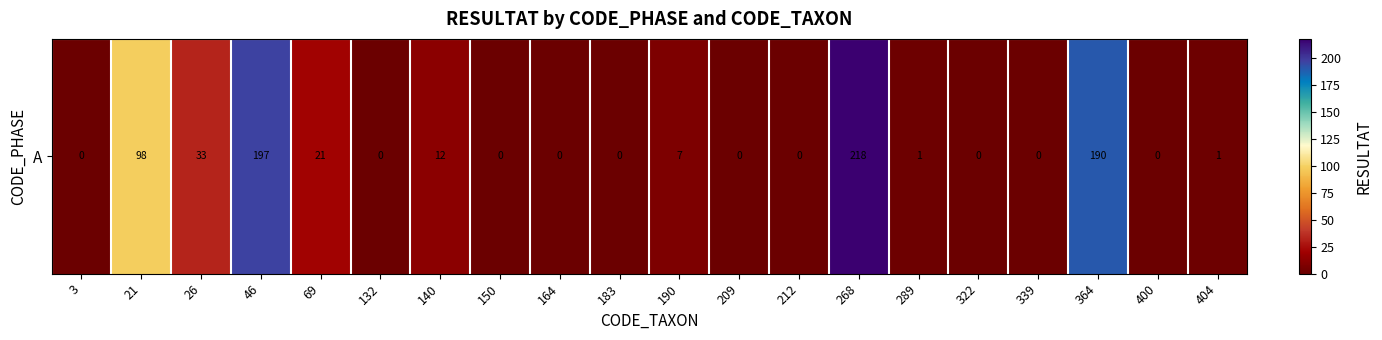

Reading right to left, list all the values displayed in this chart.

1	0	190	0	0	1	218	0	0	7	0	0	0	12	0	21	197	33	98	0